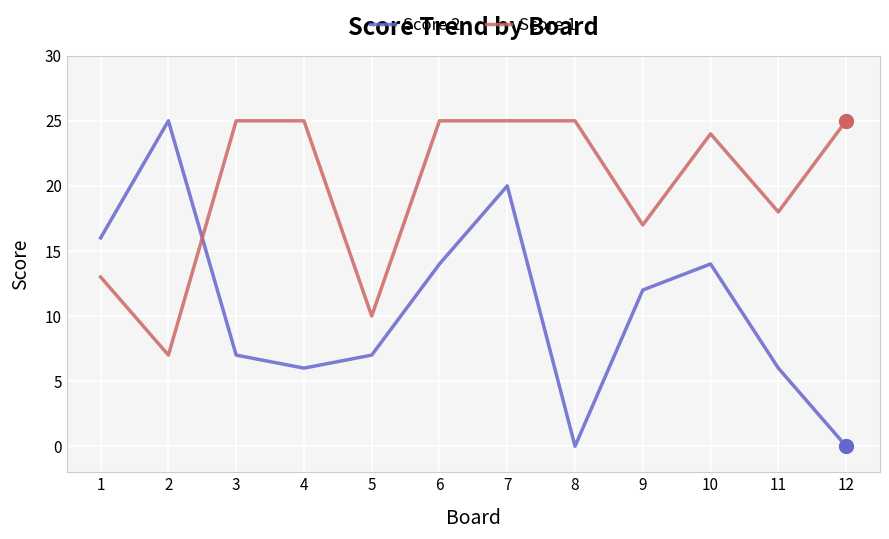

Is it true that Score 1 equals 9 at 1?

False